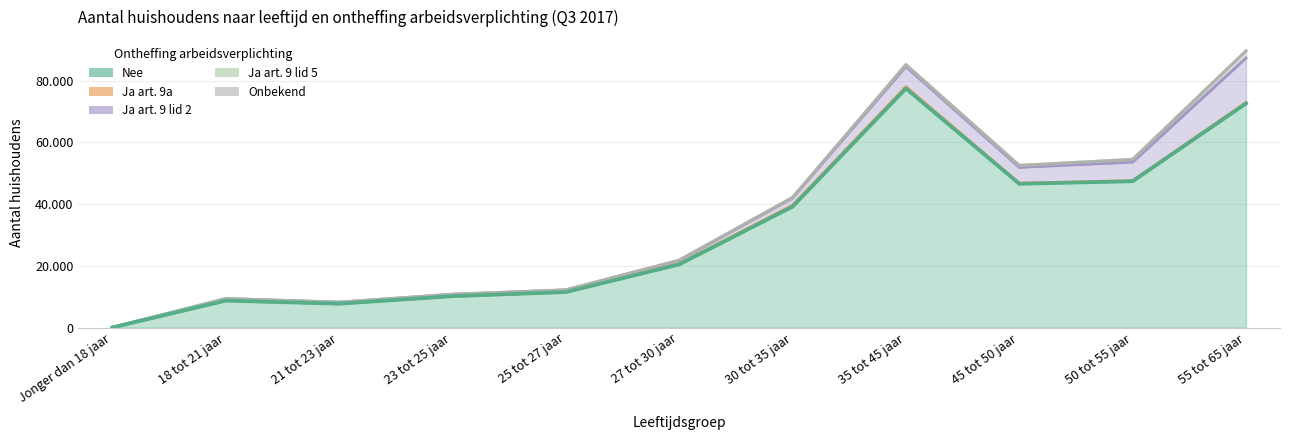

What are all the series names shown in the legend?

Nee, Ja art. 9a, Ja art. 9 lid 2, Ja art. 9 lid 5, Onbekend